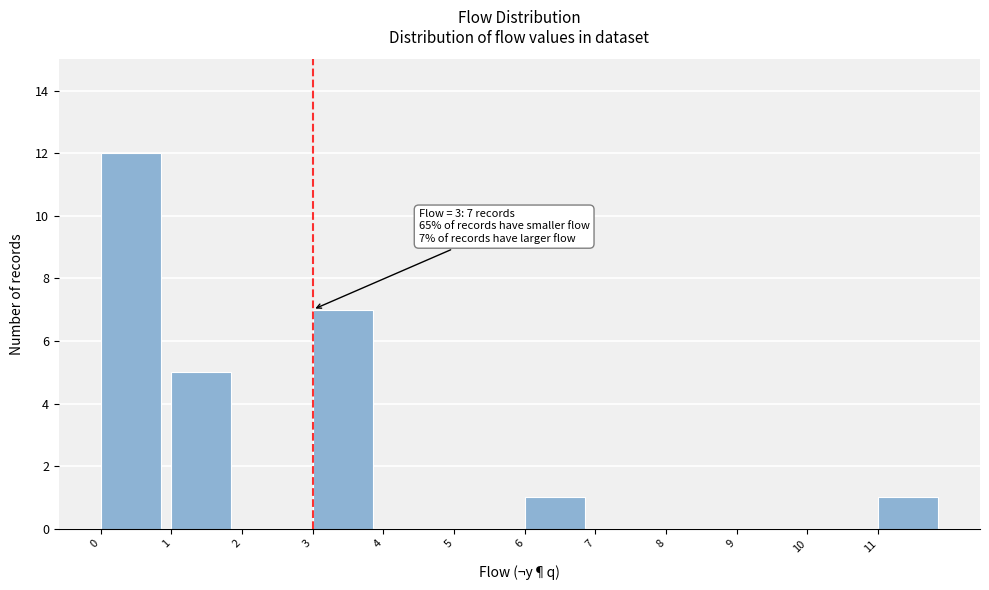

Over which range of the x-axis is the bar tallest?

0 to 1